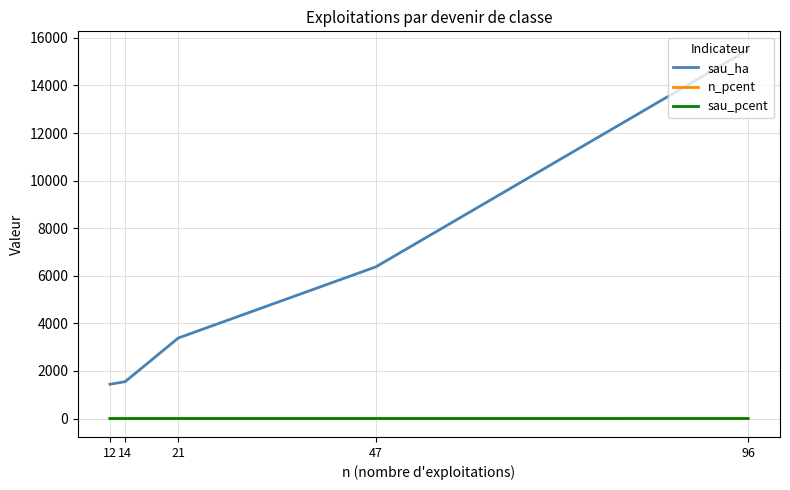

How many lines are shown in the chart?

3